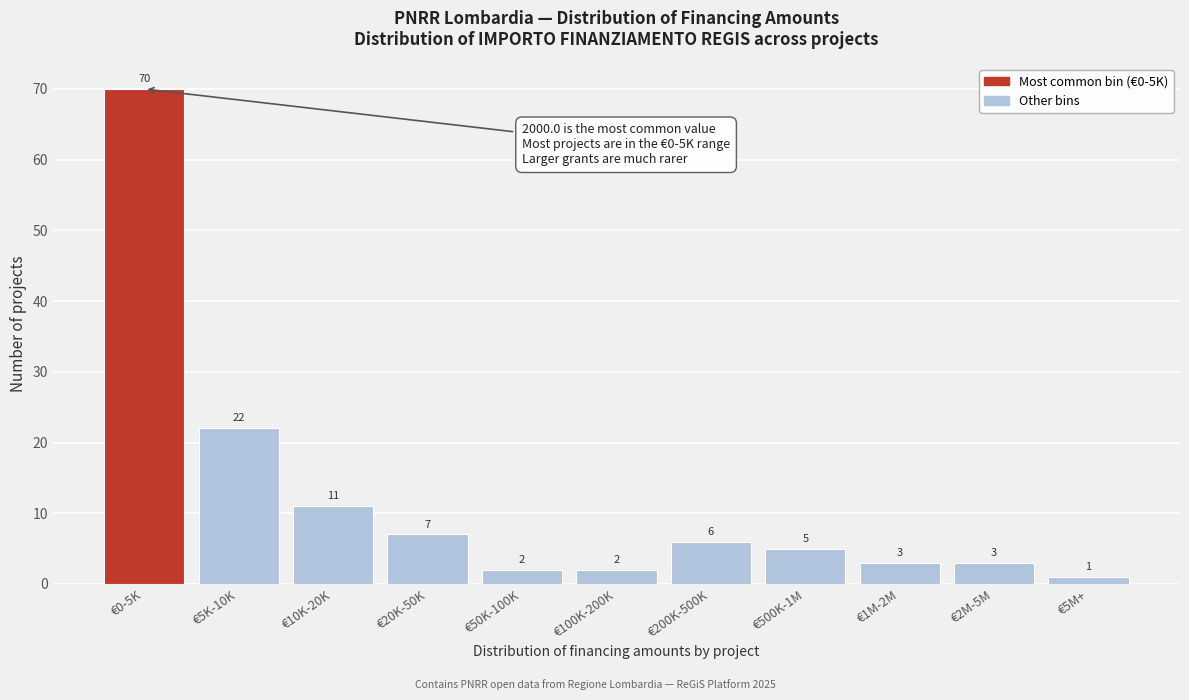

Reading right to left, what are all the values shown in this chart?

1	3	3	5	6	2	2	7	11	22	70